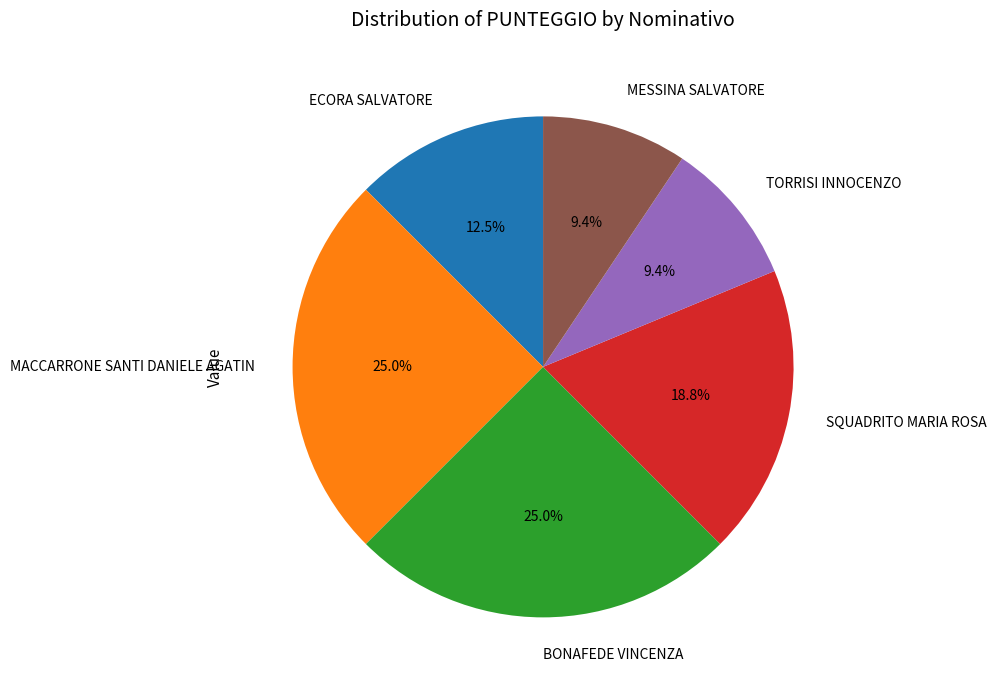

To the nearest percent, what is the average slice percentage?

17%